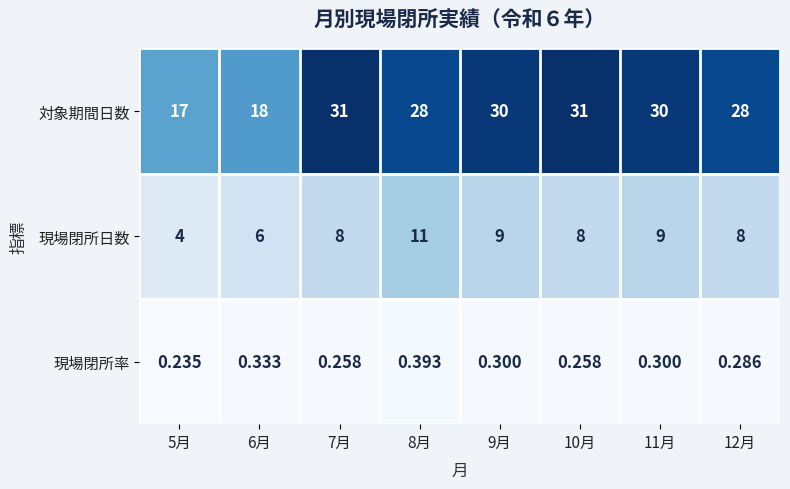

Between 5月 and 10月, which series saw the biggest shift?

対象期間日数